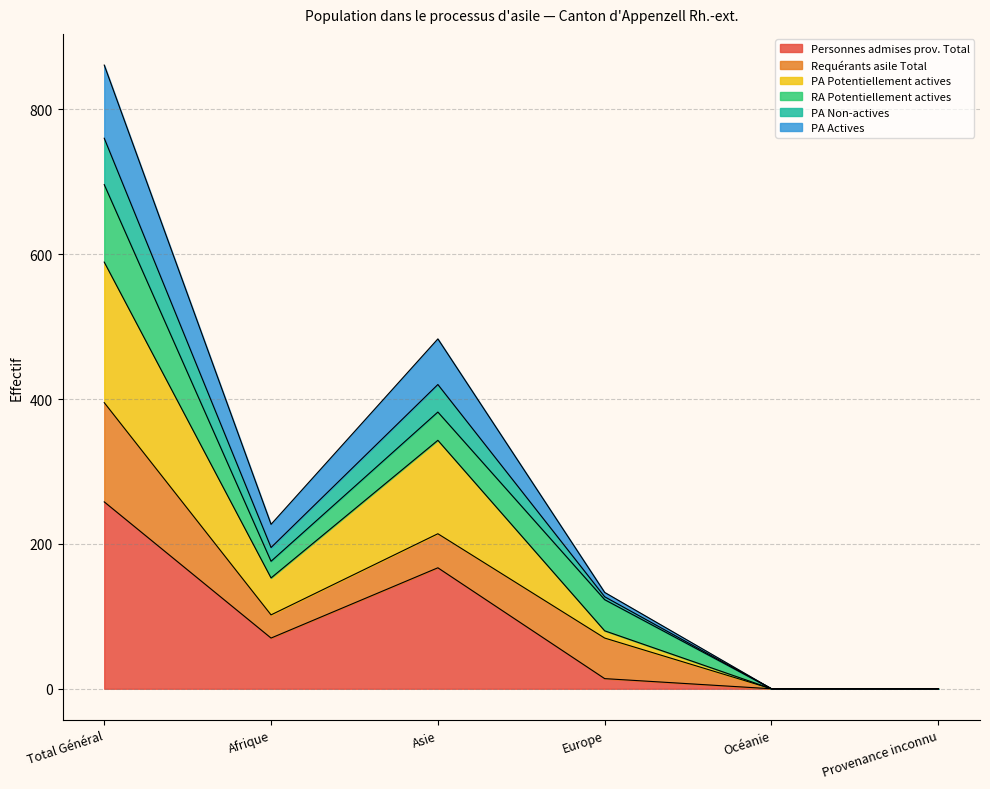

Where is the first local minimum for PA Potentiellement actives?

Afrique